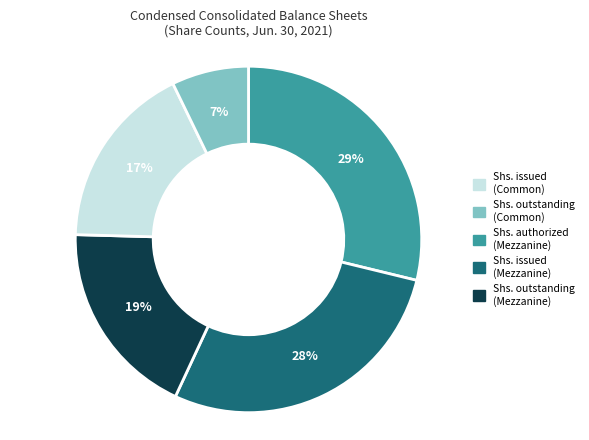

How many slices are in this pie chart?

7